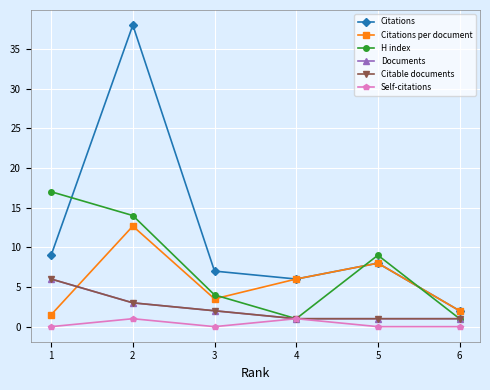

Does the chart have visible grid lines?

Yes